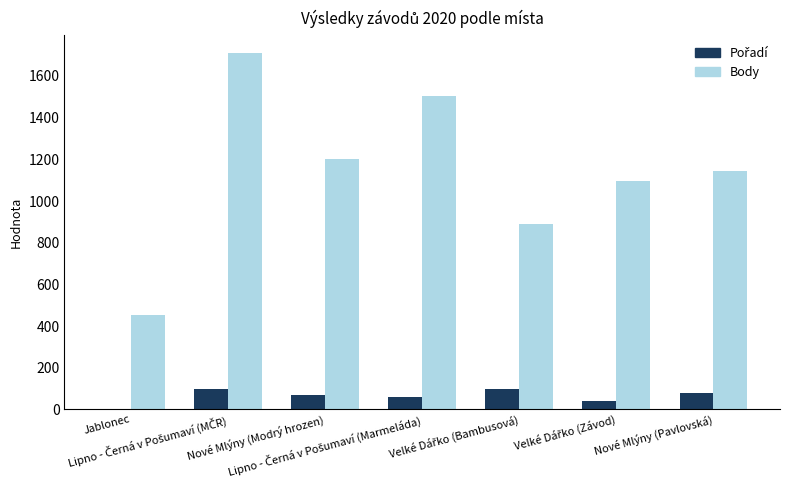

Which series has the largest total across all categories?

Body